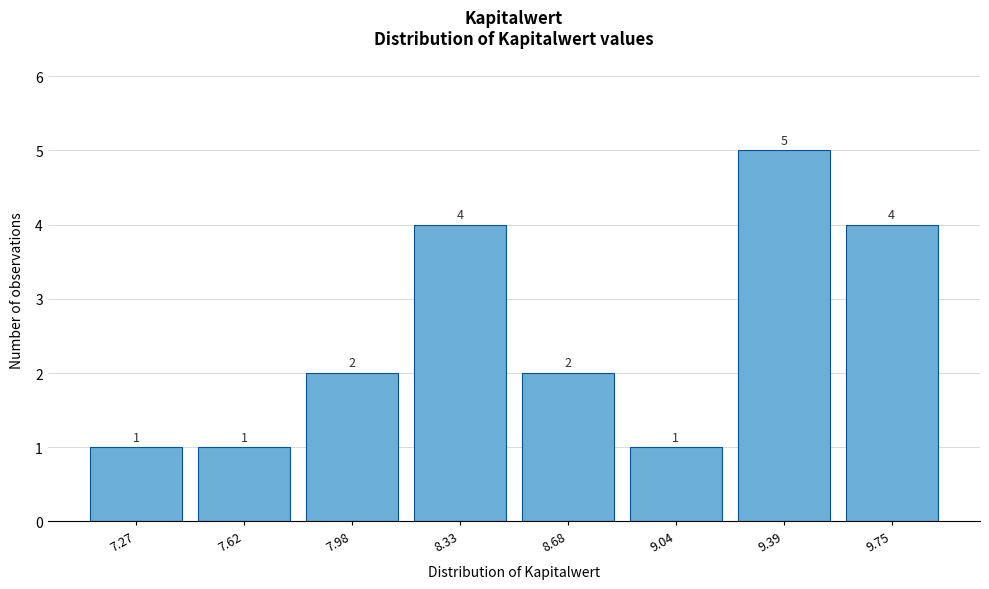

Reading right to left, extract all data points from this chart.

9.75=4	9.39=5	9.04=1	8.68=2	8.33=4	7.98=2	7.62=1	7.27=1